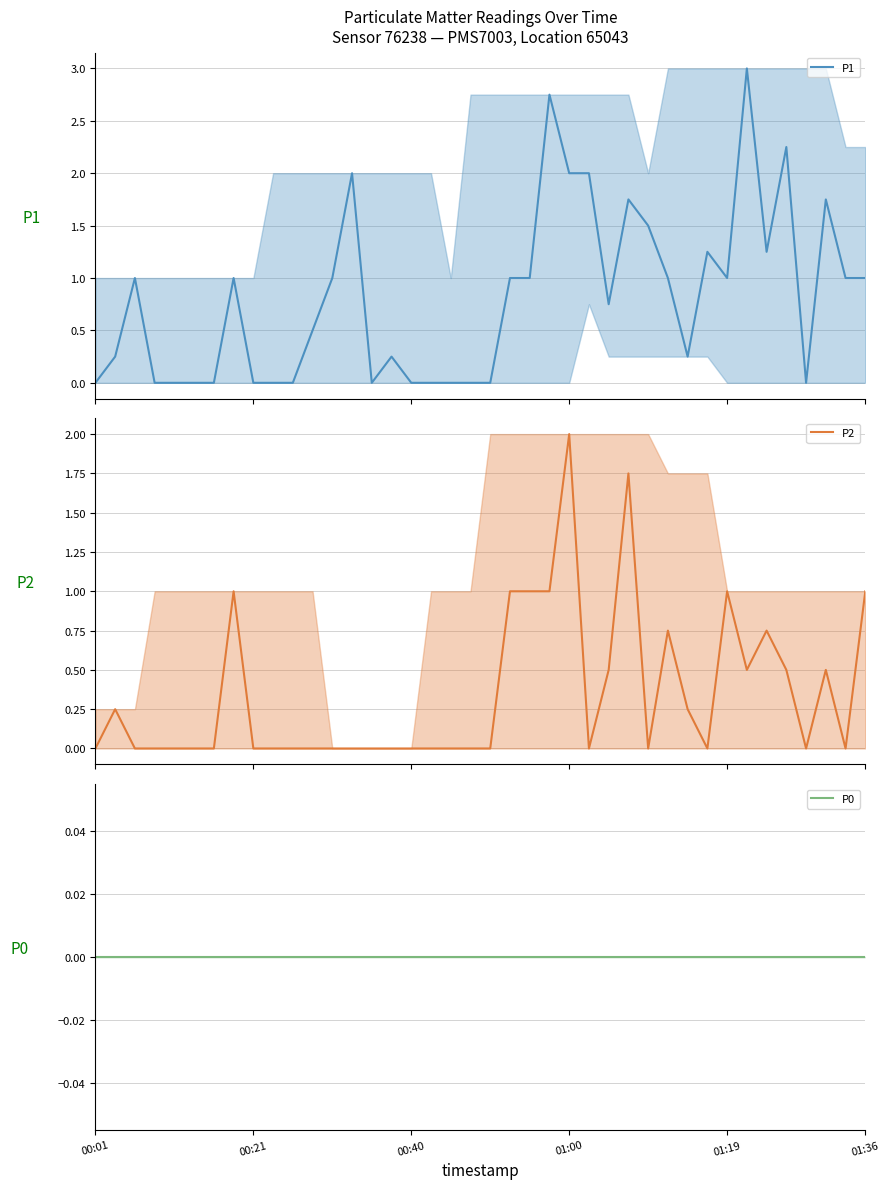

True or false: P1 has a value of 1.9 at 18.

False